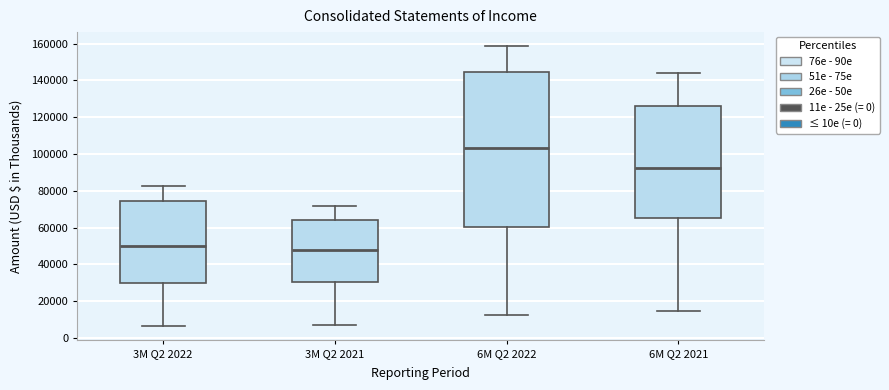

Which box is the tallest, from its lower edge to its upper edge?

6M Q2 2022